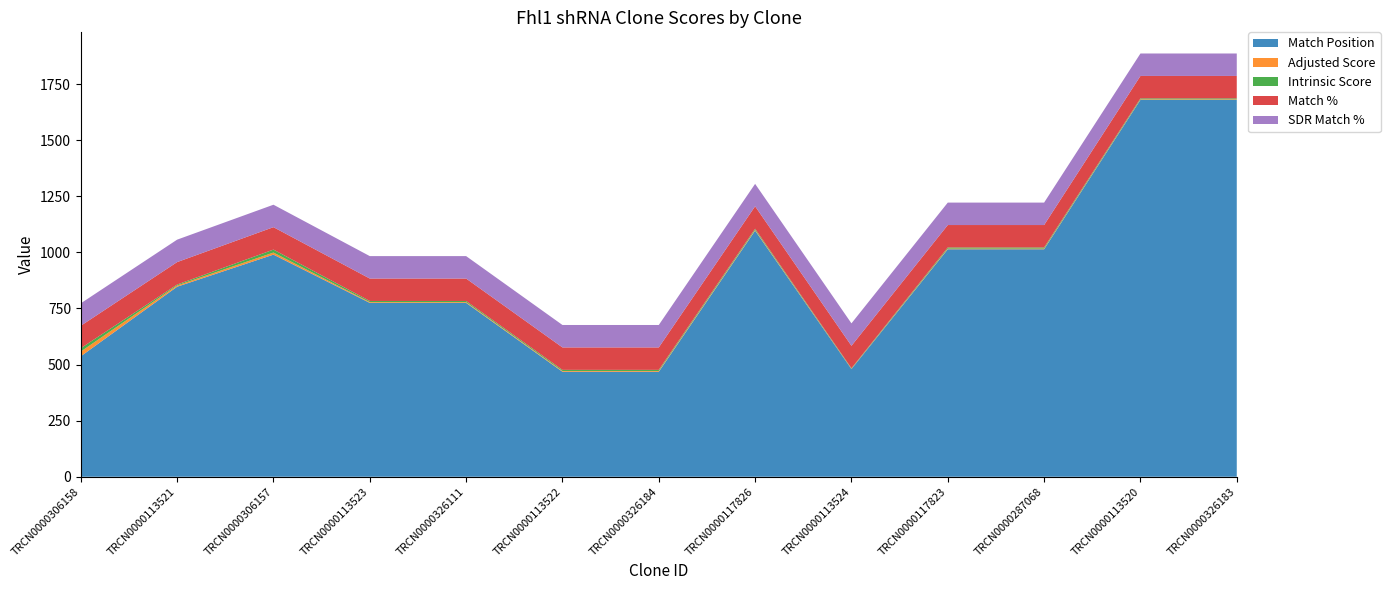

Reading left to right, transcribe all the data shown in this chart.

Match Position: TRCN0000306158=537.0	TRCN0000113521=847.0	TRCN0000306157=990.0	TRCN0000113523=775.0	TRCN0000326111=775.0	TRCN0000113522=468.0	TRCN0000326184=468.0	TRCN0000117826=1097.0	TRCN0000113524=480.0	TRCN0000117823=1014.0	TRCN0000287068=1014.0	TRCN0000113520=1680.0	TRCN0000326183=1680.0
Adjusted Score: TRCN0000306158=21.0	TRCN0000113521=5.7	TRCN0000306157=9.2	TRCN0000113523=3.5	TRCN0000326111=3.5	TRCN0000113522=3.5	TRCN0000326184=3.5	TRCN0000117826=3.5	TRCN0000113524=1.5	TRCN0000117823=3.0	TRCN0000287068=3.0	TRCN0000113520=2.4	TRCN0000326183=2.4
Intrinsic Score: TRCN0000306158=15.0	TRCN0000113521=4.0	TRCN0000306157=13.2	TRCN0000113523=5.0	TRCN0000326111=5.0	TRCN0000113522=5.0	TRCN0000326184=5.0	TRCN0000117826=5.0	TRCN0000113524=2.2	TRCN0000117823=5.0	TRCN0000287068=5.0	TRCN0000113520=4.0	TRCN0000326183=4.0
Match %: TRCN0000306158=100.0	TRCN0000113521=100.0	TRCN0000306157=100.0	TRCN0000113523=100.0	TRCN0000326111=100.0	TRCN0000113522=100.0	TRCN0000326184=100.0	TRCN0000117826=100.0	TRCN0000113524=100.0	TRCN0000117823=100.0	TRCN0000287068=100.0	TRCN0000113520=100.0	TRCN0000326183=100.0
SDR Match %: TRCN0000306158=100.0	TRCN0000113521=100.0	TRCN0000306157=100.0	TRCN0000113523=100.0	TRCN0000326111=100.0	TRCN0000113522=100.0	TRCN0000326184=100.0	TRCN0000117826=100.0	TRCN0000113524=100.0	TRCN0000117823=100.0	TRCN0000287068=100.0	TRCN0000113520=100.0	TRCN0000326183=100.0